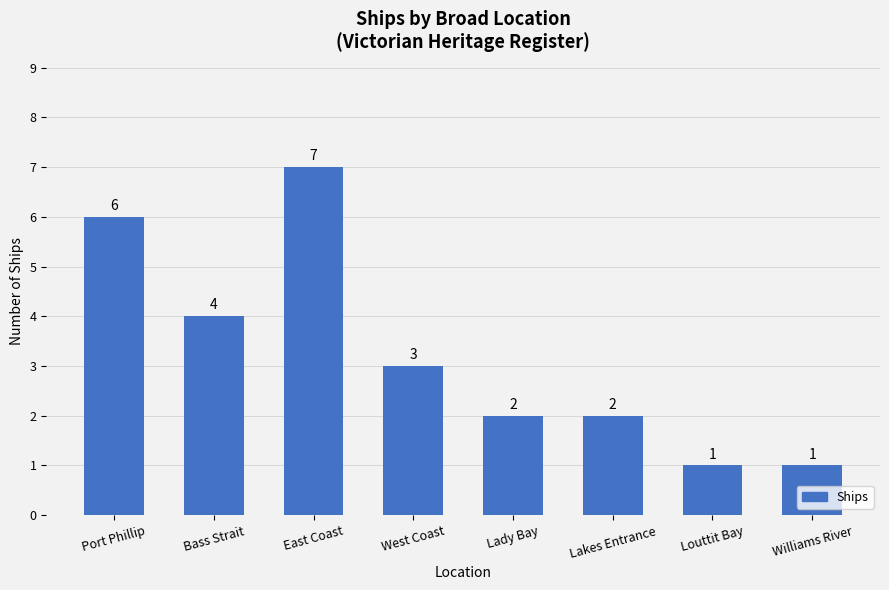

Reading right to left, list all the values displayed in this chart.

Williams River=1	Louttit Bay=1	Lakes Entrance=2	Lady Bay=2	West Coast=3	East Coast=7	Bass Strait=4	Port Phillip=6